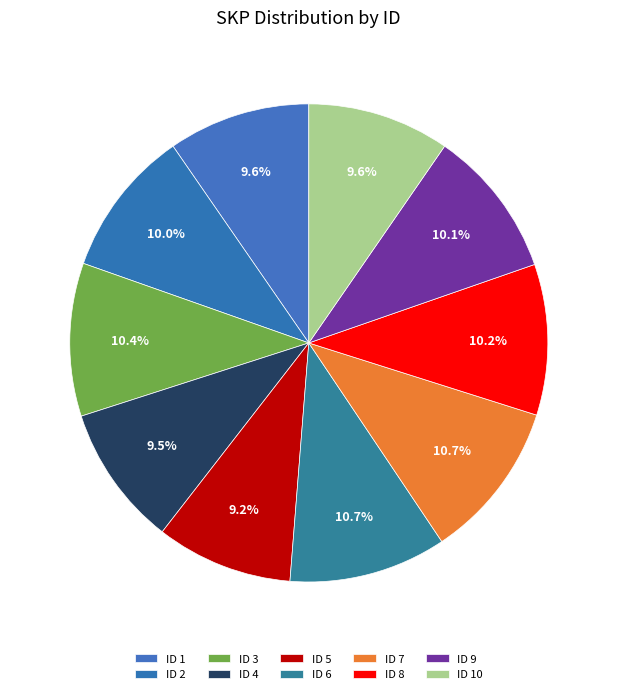

To the nearest percent, what is the average slice percentage?

10%